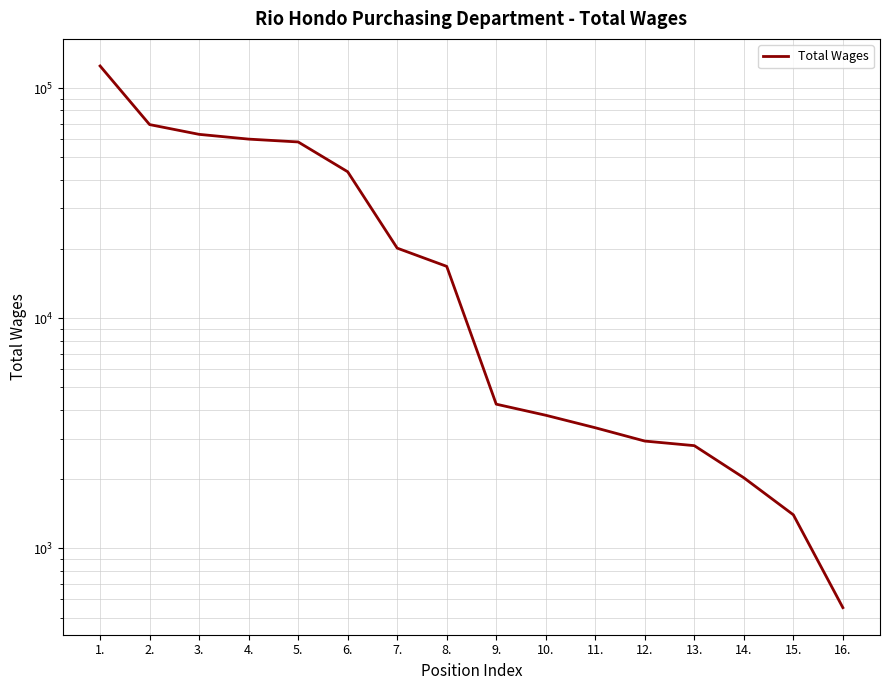

How many lines are shown in the chart?

1